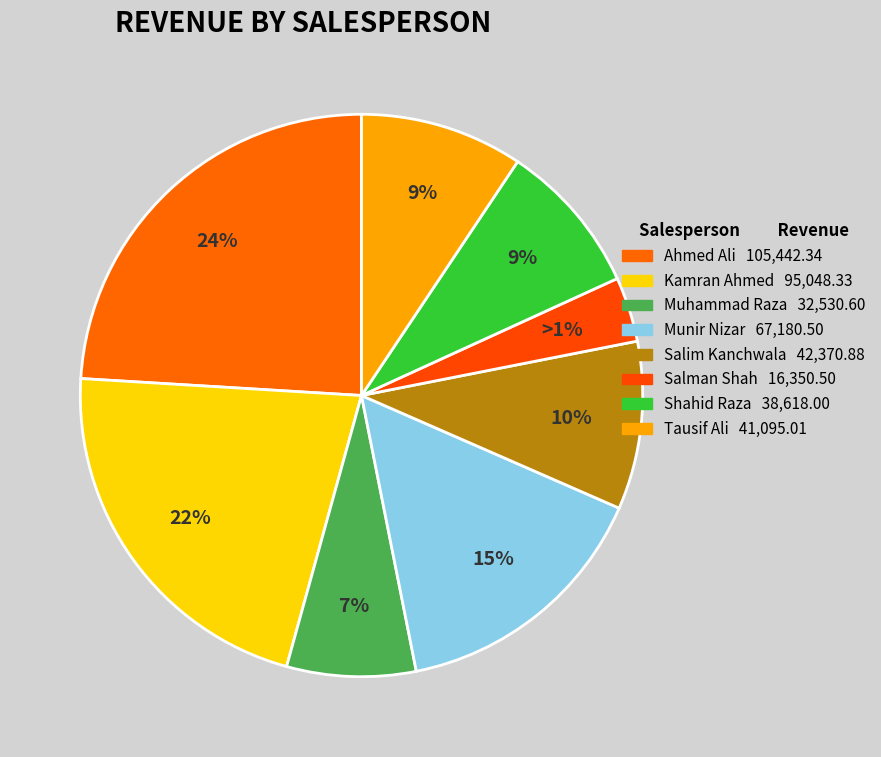

What is the total percentage of Salman Shah and Munir Nizar?

19.0%